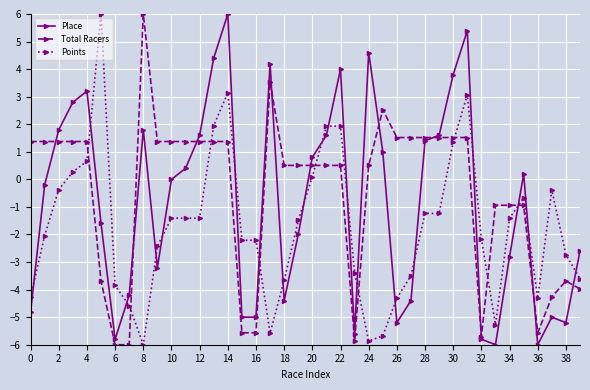

What are all the series names shown in the legend?

Place, Total Racers, Points